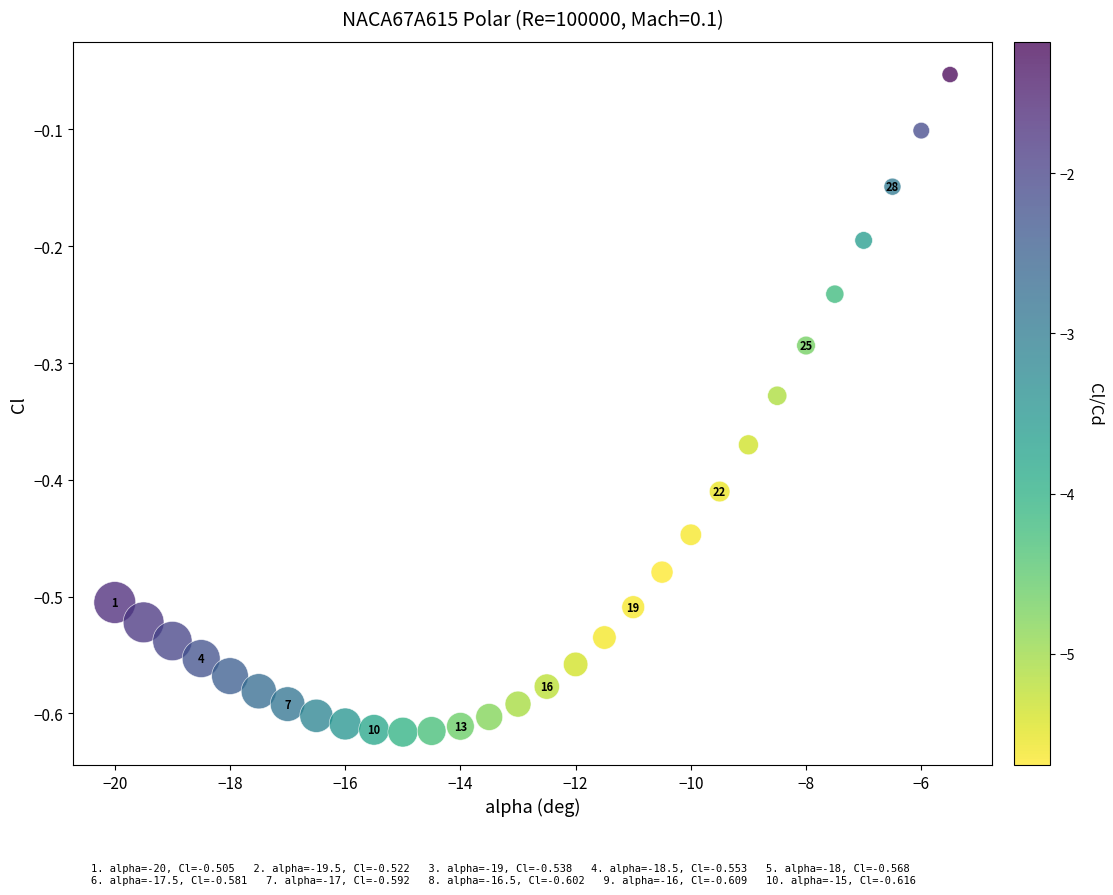

What is the range of X values (max minus min)?

14.5